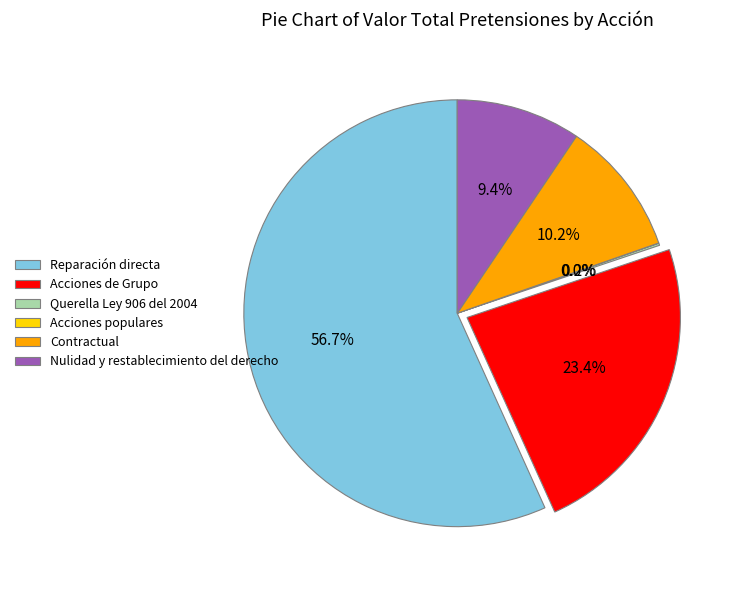

Is there any slice that represents more than half of the pie?

Yes